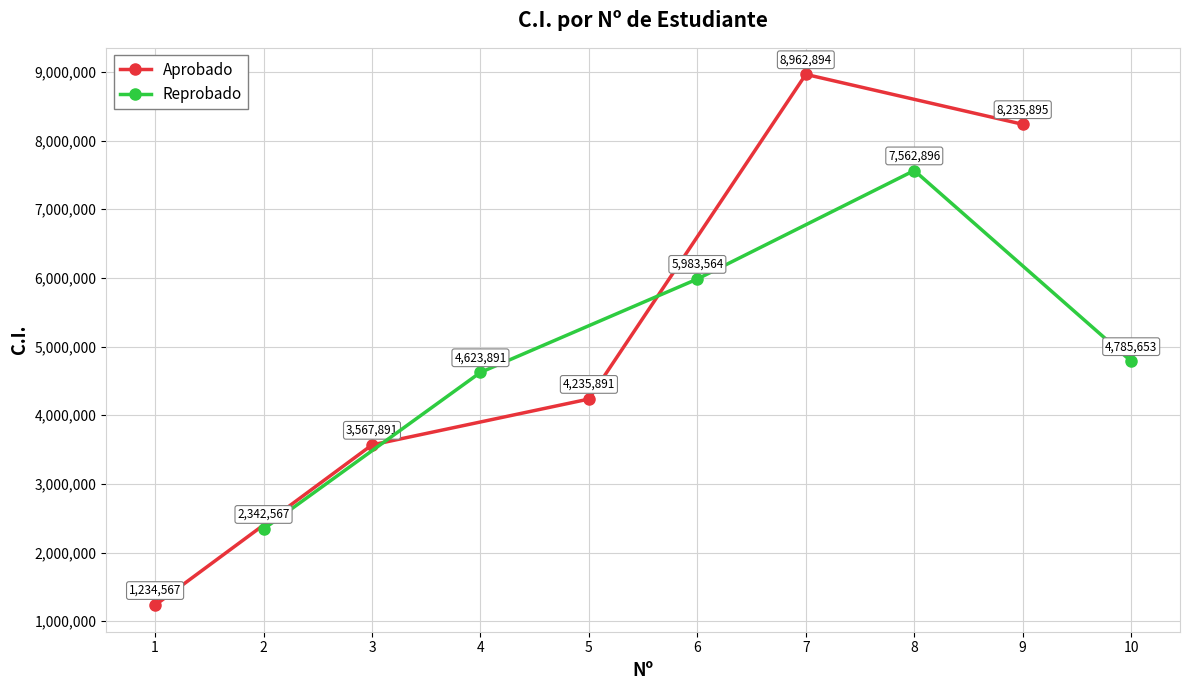

Is this an area chart (filled region under the line)?

No